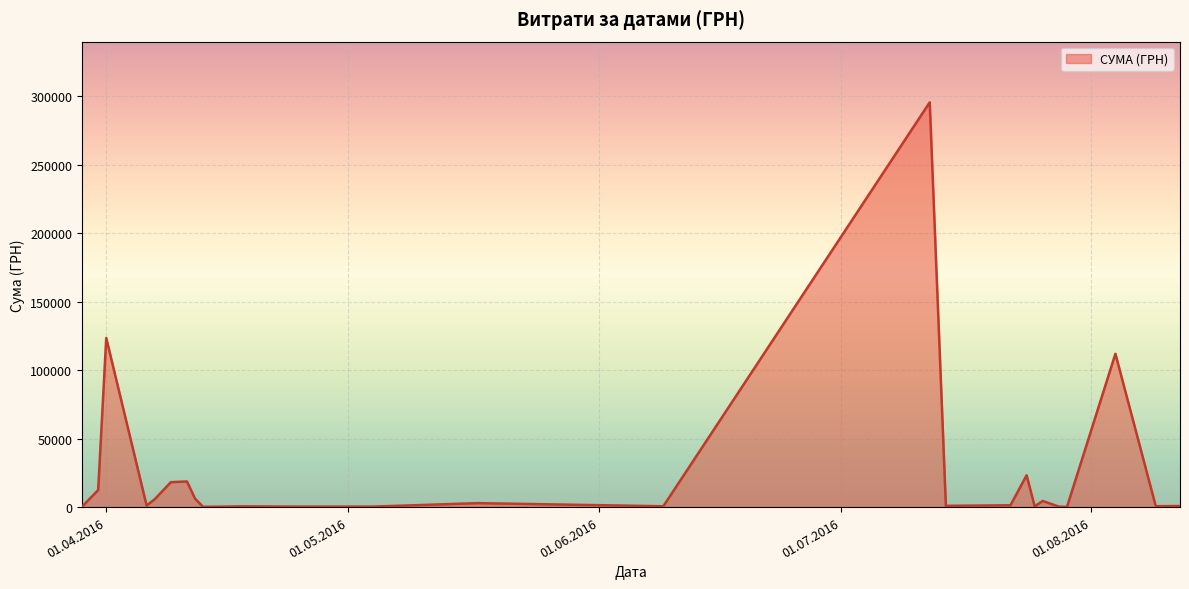

What is the difference between the maximum and minimum values?

295540.8